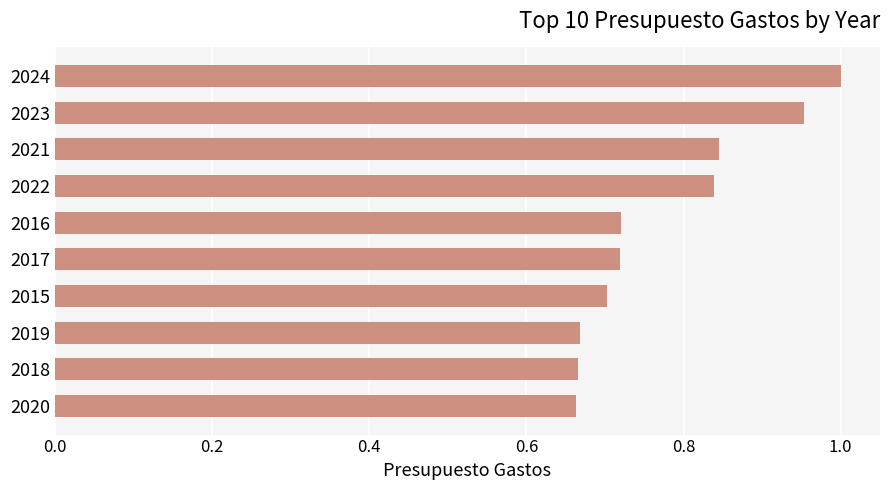

What is the sum of the values at 2016 and 2020?

1.4